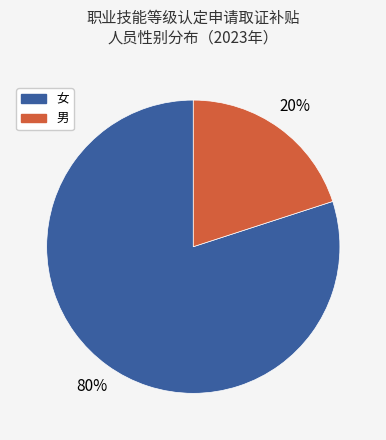

Which has a higher value, 男 or 女?

女